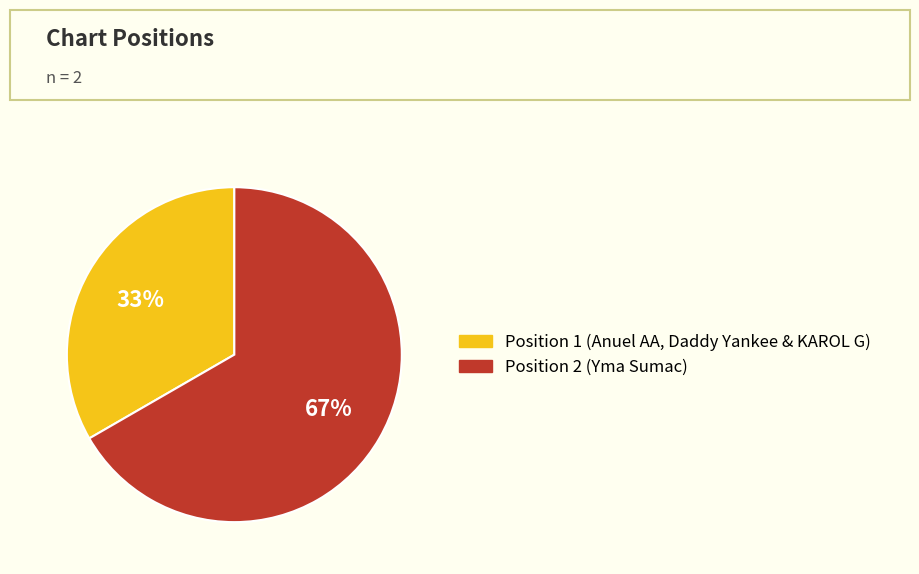

What percentage is the Position 2 (Yma Sumac) slice, to the nearest percent?

67%